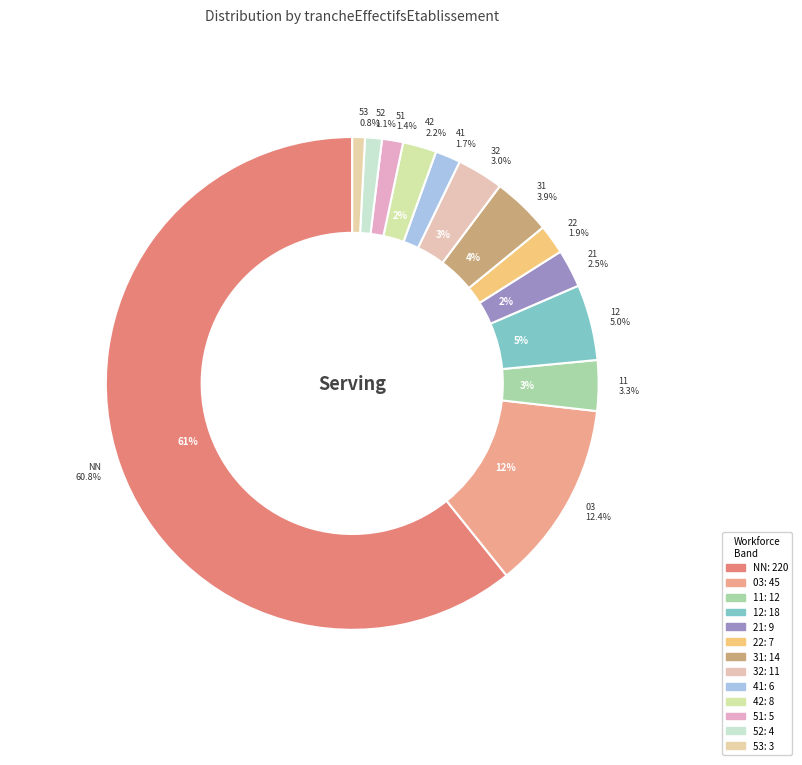

To the nearest percent, what is the average slice percentage?

8%